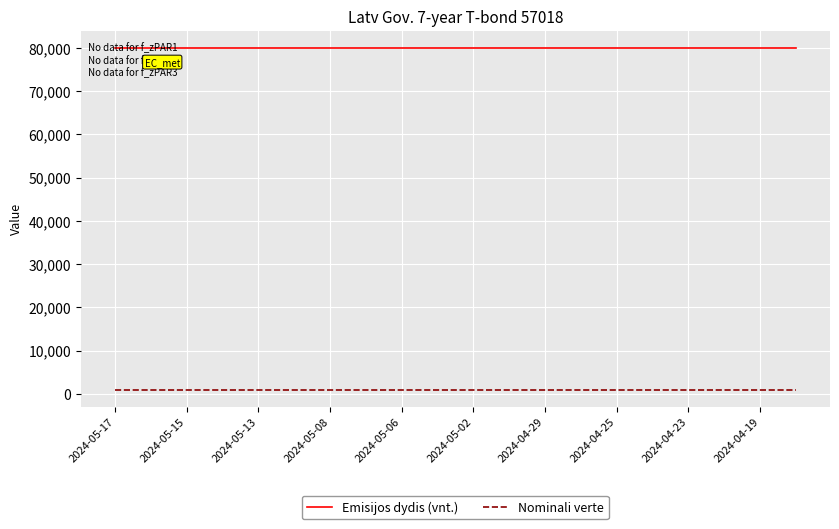

At how many categories does at least one series exceed 13593?

20